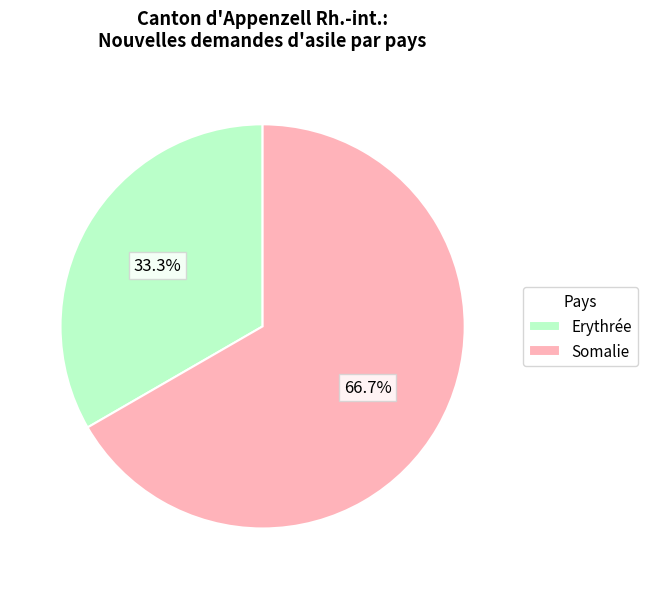

Is there a majority slice in this chart?

Yes